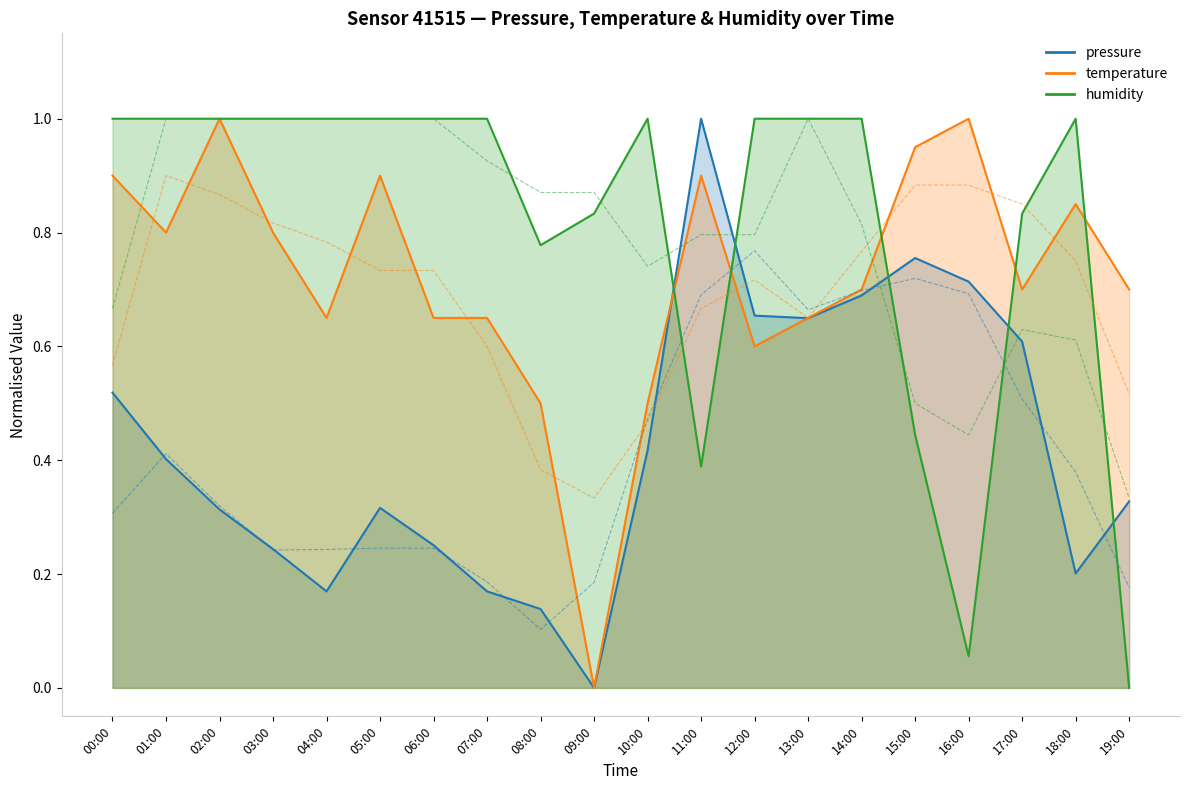

Reading left to right, what are all the values shown in this chart?

pressure: 00:00=0.5	01:00=0.4	02:00=0.3	03:00=0.2	04:00=0.2	05:00=0.3	06:00=0.3	07:00=0.2	08:00=0.1	09:00=0.0	10:00=0.4	11:00=1.0	12:00=0.7	13:00=0.6	14:00=0.7	15:00=0.8	16:00=0.7	17:00=0.6	18:00=0.2	19:00=0.3
temperature: 00:00=0.9	01:00=0.8	02:00=1.0	03:00=0.8	04:00=0.7	05:00=0.9	06:00=0.7	07:00=0.7	08:00=0.5	09:00=0.0	10:00=0.5	11:00=0.9	12:00=0.6	13:00=0.7	14:00=0.7	15:00=1.0	16:00=1.0	17:00=0.7	18:00=0.9	19:00=0.7
humidity: 00:00=1.0	01:00=1.0	02:00=1.0	03:00=1.0	04:00=1.0	05:00=1.0	06:00=1.0	07:00=1.0	08:00=0.8	09:00=0.8	10:00=1.0	11:00=0.4	12:00=1.0	13:00=1.0	14:00=1.0	15:00=0.4	16:00=0.1	17:00=0.8	18:00=1.0	19:00=0.0